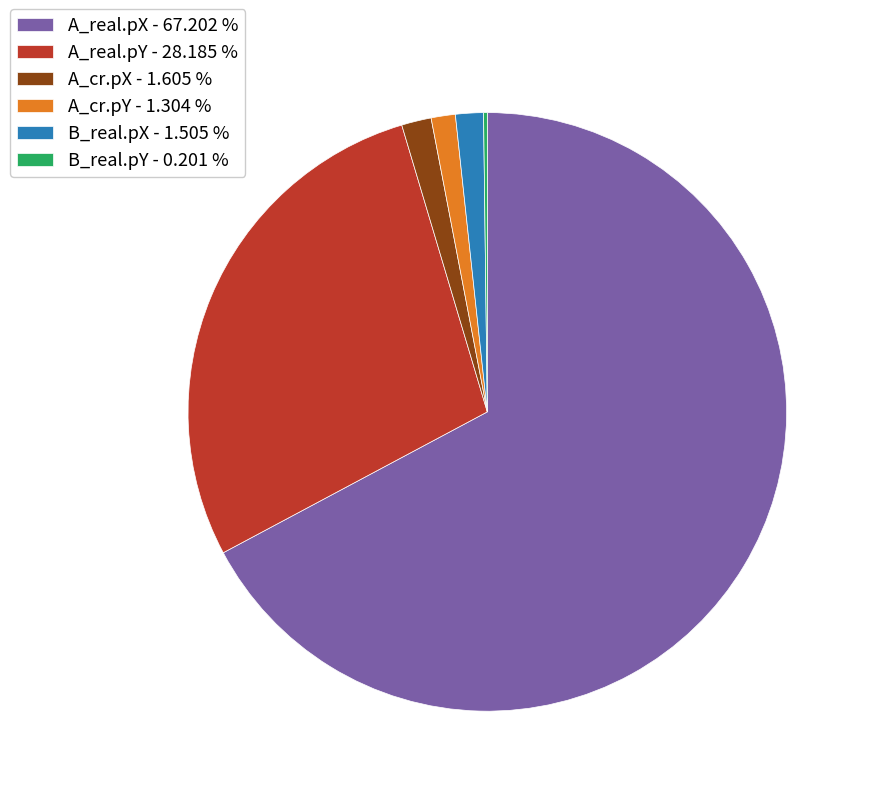

Which has a higher value, A_cr.pX - 1.605 % or A_real.pX - 67.202 %?

A_real.pX - 67.202 %